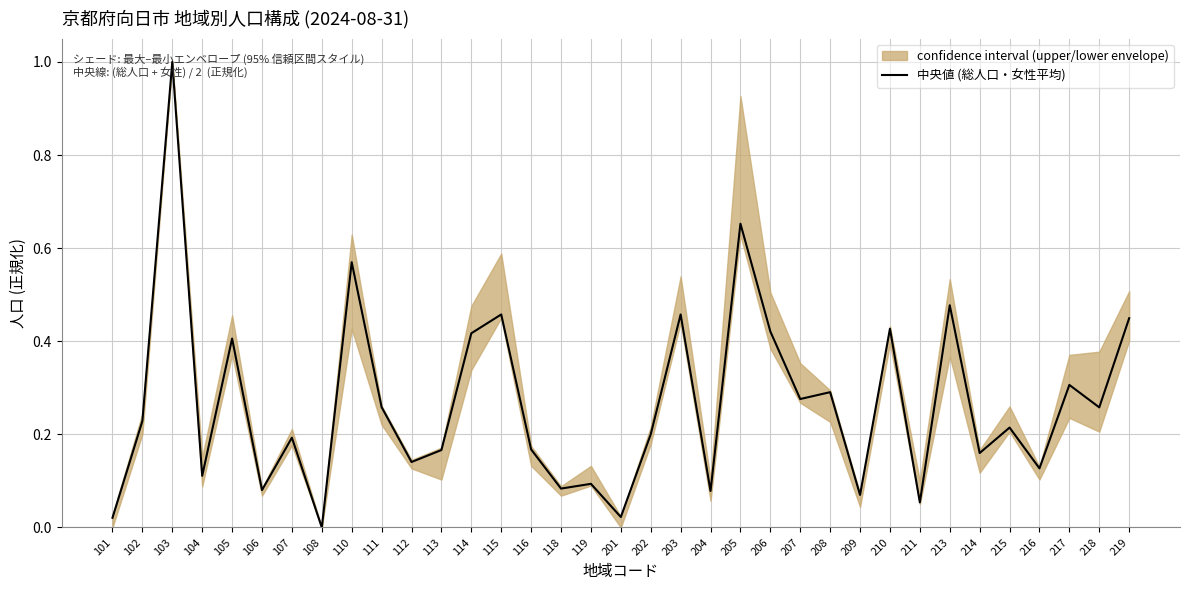

How many points are lower than both their immediate neighbors (excluding endpoints)?

13